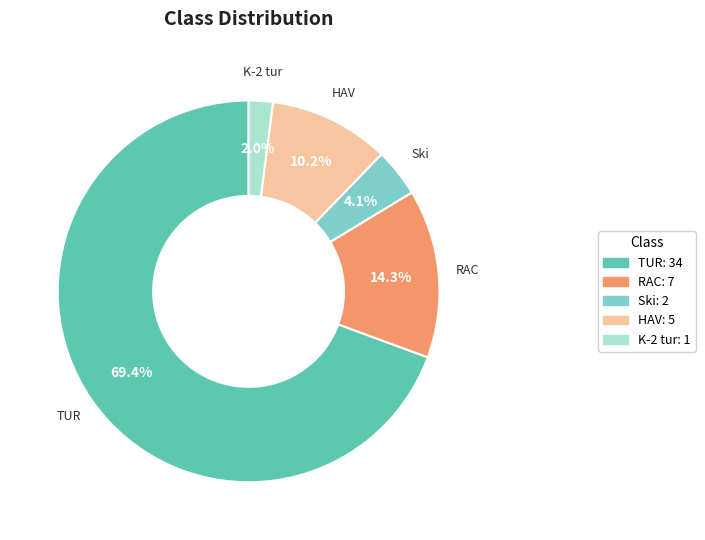

To the nearest percent, what is the average slice percentage?

20%